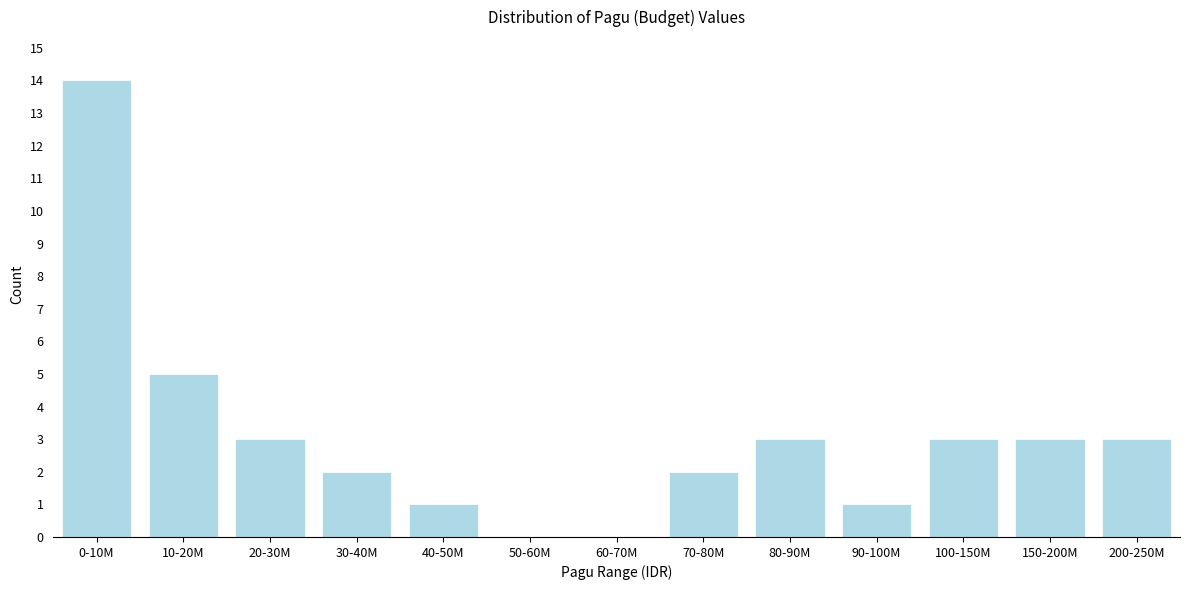

Reading left to right, transcribe all the data shown in this chart.

0-10M=14	10-20M=5	20-30M=3	30-40M=2	40-50M=1	50-60M=0	60-70M=0	70-80M=2	80-90M=3	90-100M=1	100-150M=3	150-200M=3	200-250M=3